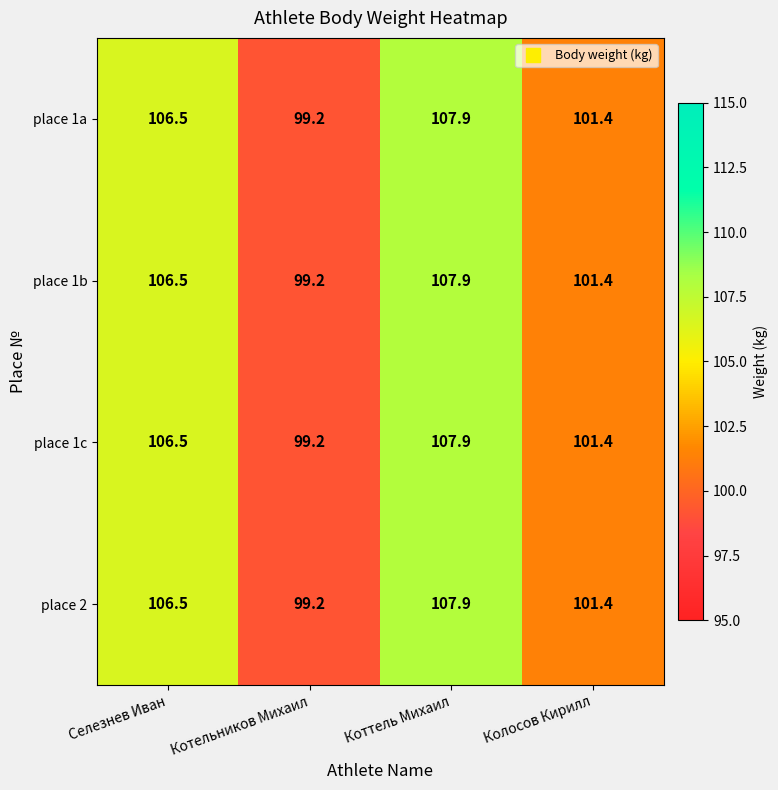

What is the total value across all series at Коттель Михаил?

431.6